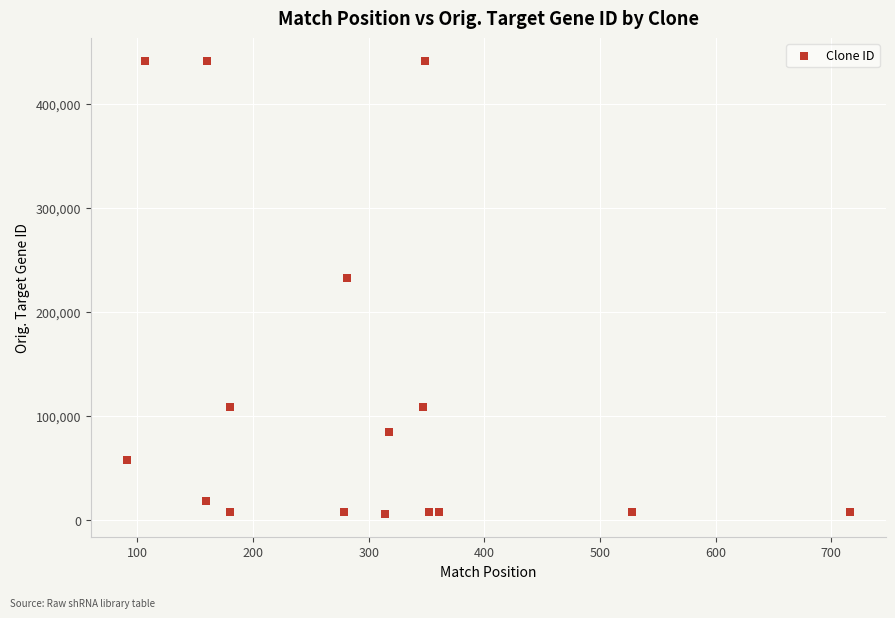

What Y value in the scatter plot is closest to 223646?

233073